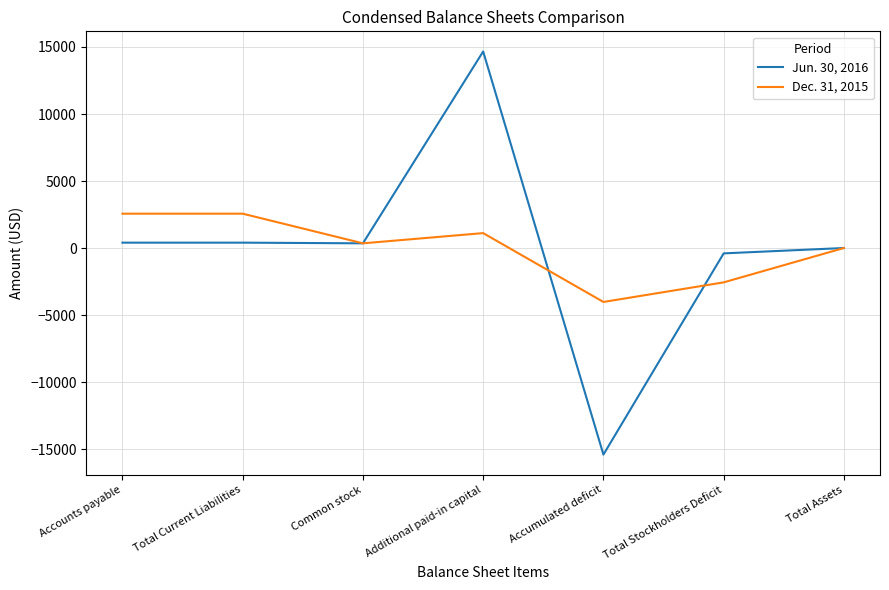

The value of Jun. 30, 2016 at Accumulated deficit is -5139. True or false?

False